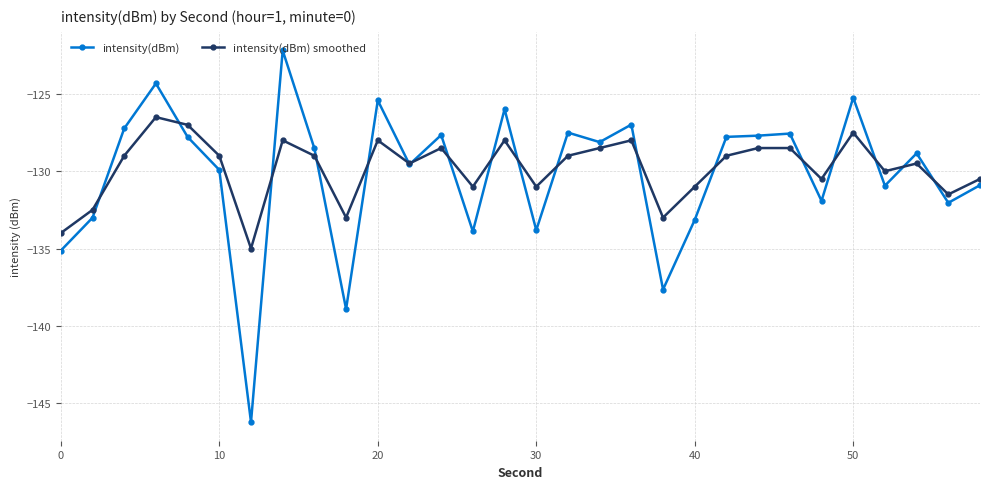

What are all the series names shown in the legend?

intensity(dBm), intensity(dBm) smoothed